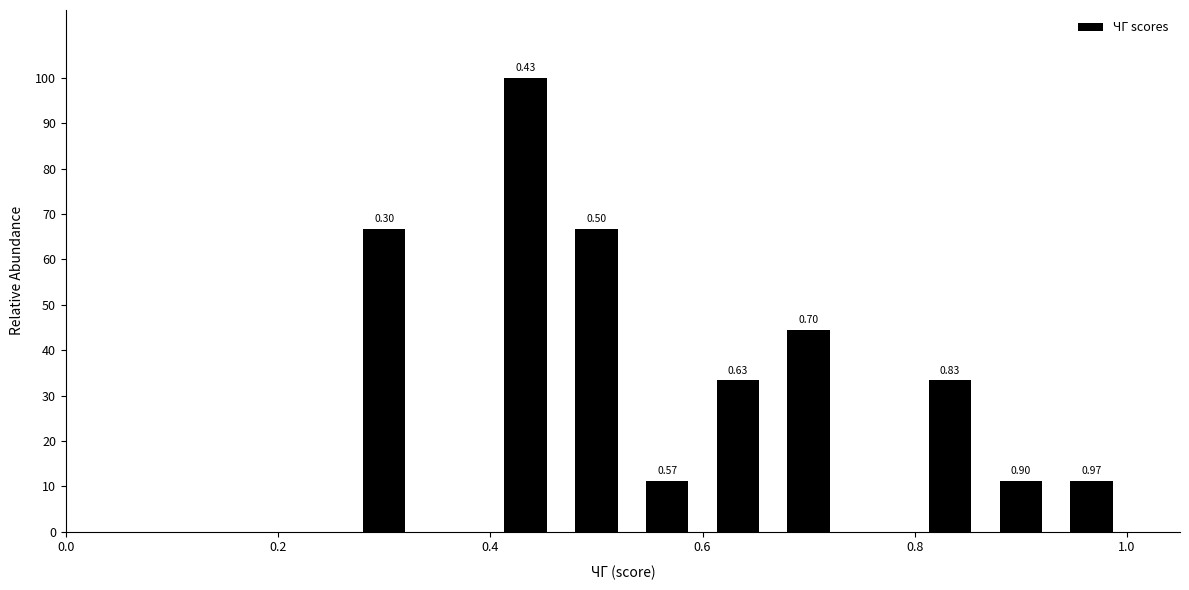

Around what value on the x-axis is the tallest bar? Give the approximate position of its centre, as read against the axis.

0.44